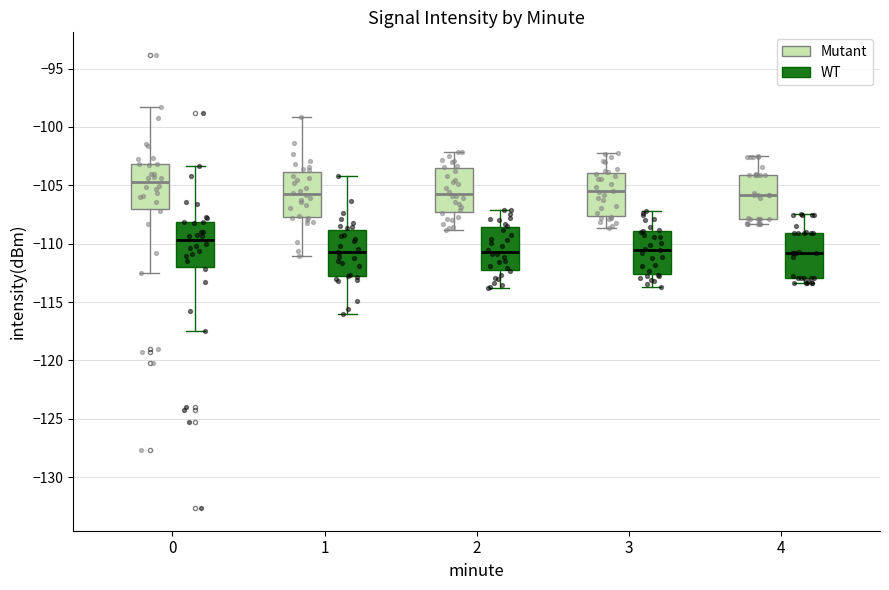

Reading left to right, read every box against the y-axis: the position of its median line, the range the box covers, and the ends of its whiskers. The values are not printed on the chart, so give them approximately, as read against the axis.

0 (Mutant): median -104.5, box -107.0 to -103.0, whiskers -112.5 to -98.5
0 (WT): median -109.5, box -112.0 to -108.0, whiskers -117.5 to -103.5
1 (Mutant): median -105.5, box -108.0 to -104.0, whiskers -111.0 to -99.0
1 (WT): median -110.5, box -113.0 to -109.0, whiskers -116.0 to -104.0
2 (Mutant): median -105.5, box -107.5 to -103.5, whiskers -109.0 to -102.0
2 (WT): median -110.5, box -112.5 to -108.5, whiskers -114.0 to -107.0
3 (Mutant): median -105.5, box -107.5 to -104.0, whiskers -108.5 to -102.0
3 (WT): median -110.5, box -112.5 to -109.0, whiskers -113.5 to -107.0
4 (Mutant): median -106.0, box -108.0 to -104.0, whiskers -108.5 to -102.5
4 (WT): median -111.0, box -113.0 to -109.0, whiskers -113.5 to -107.5